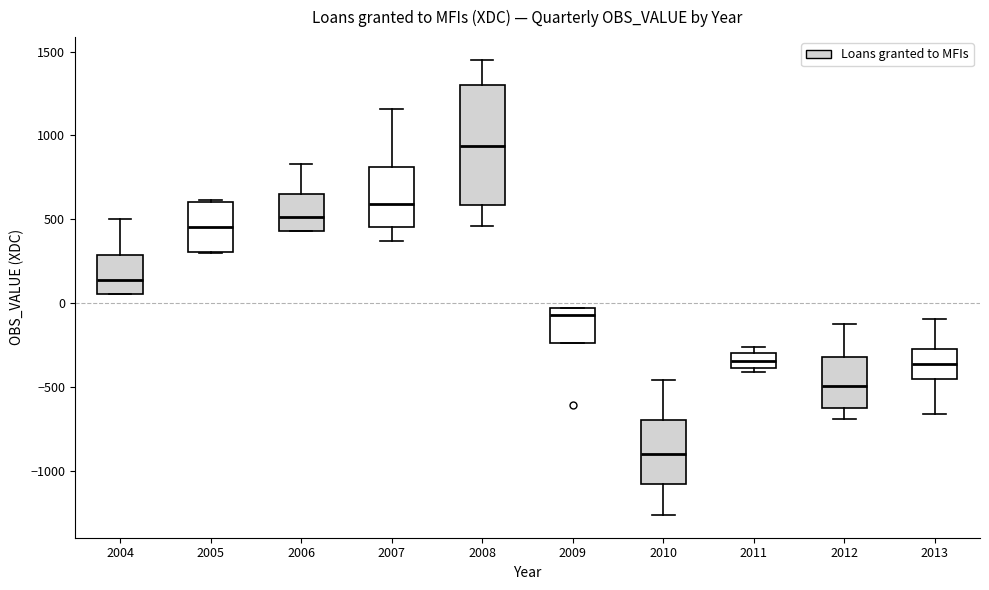

Which box is the tallest, from its lower edge to its upper edge?

2008